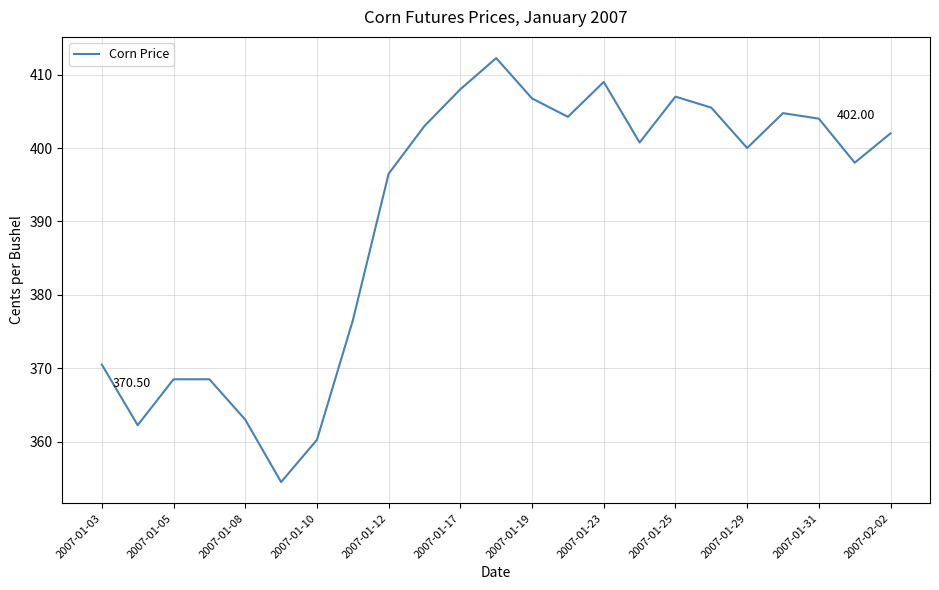

What is the difference between the maximum and second lowest values?

52.0